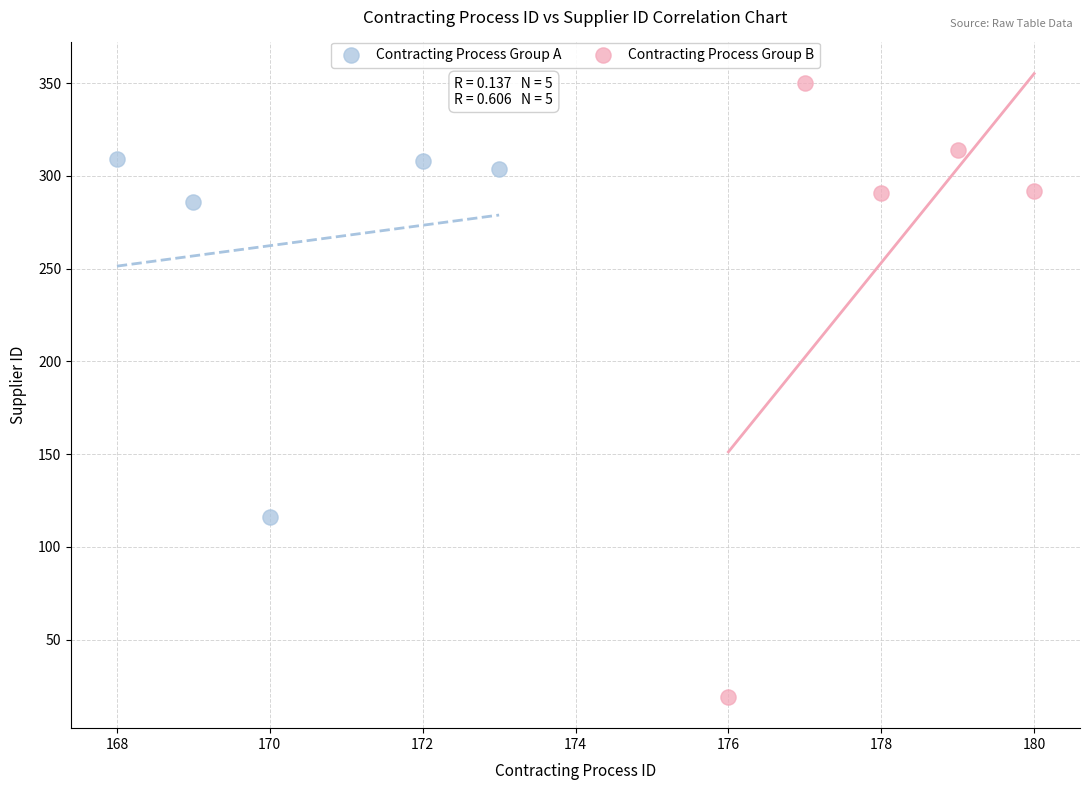

Which series contains the lowest Y value?

Contracting Process Group B